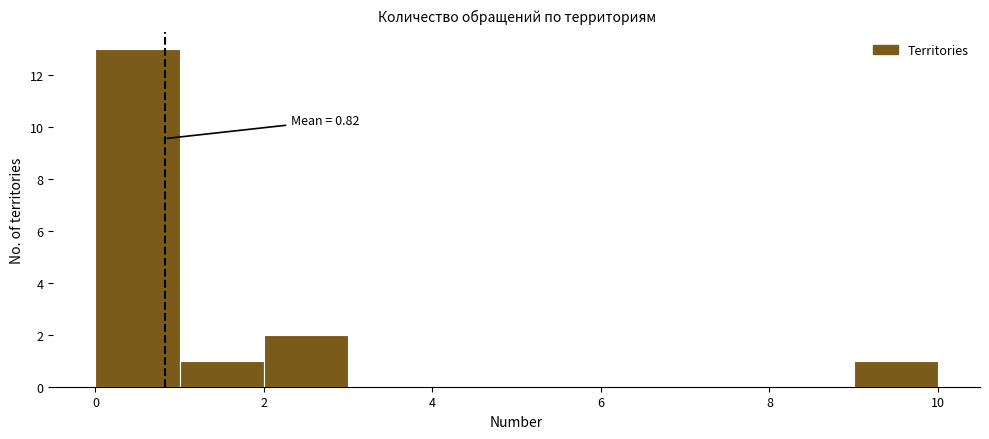

Which range on the x-axis has the tallest bar?

0 to 1